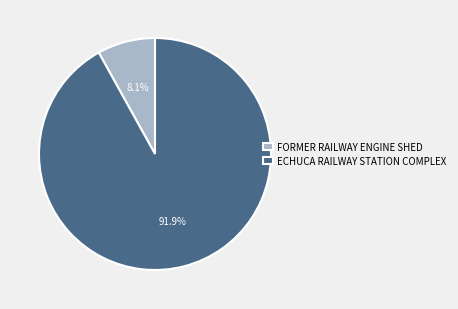

Rank the categories by value from highest to lowest.

ECHUCA RAILWAY STATION COMPLEX, FORMER RAILWAY ENGINE SHED